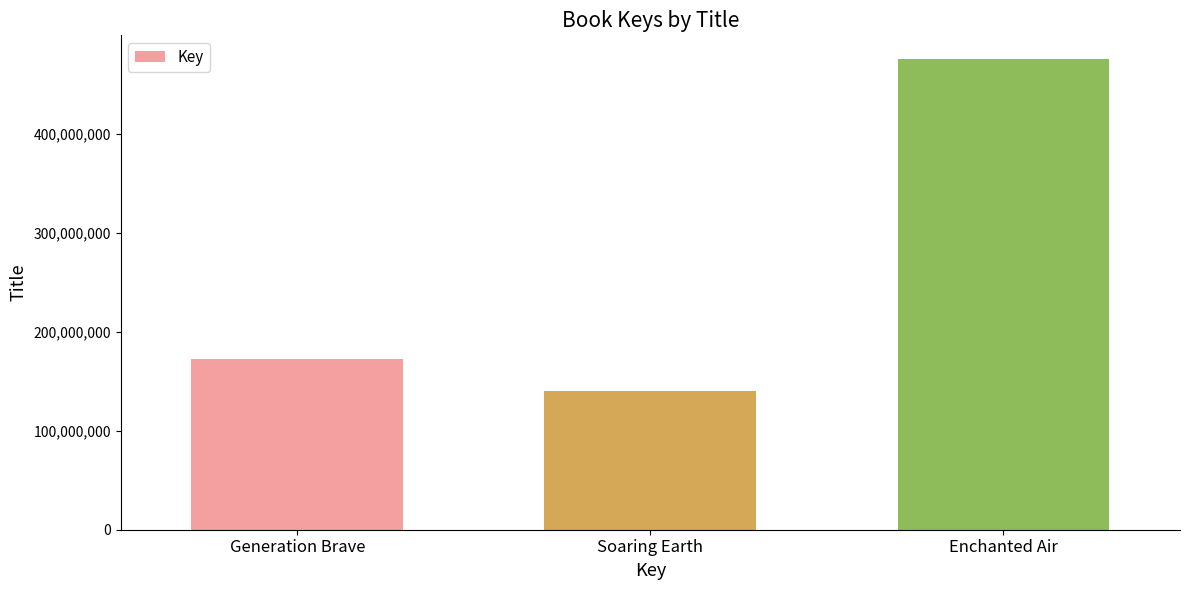

How many distinct data groups are displayed?

1